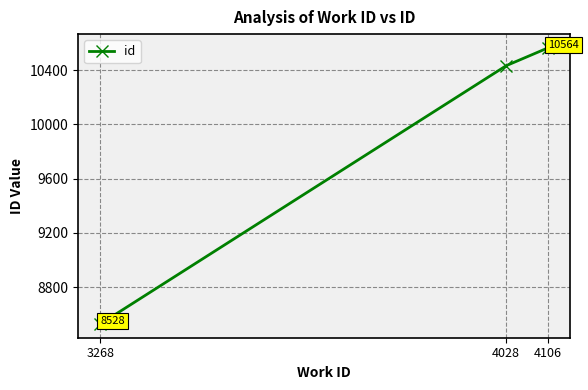

What is the change in value from 3268 to 4028?

+1905